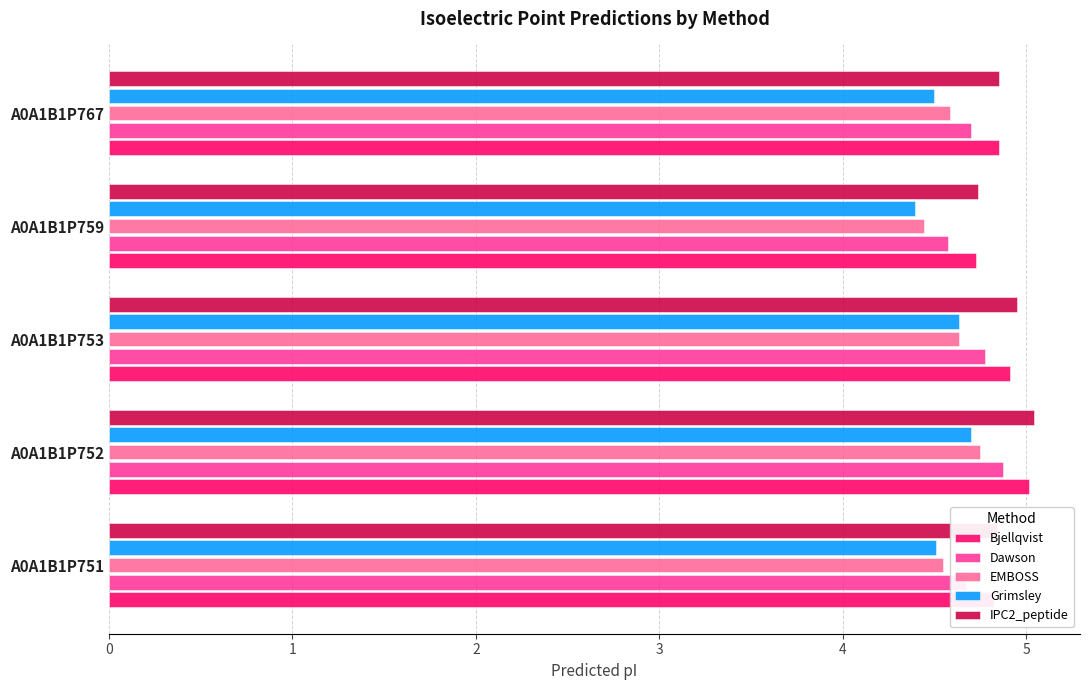

Where is Bjellqvist nearest to the value 4?

A0A1B1P759